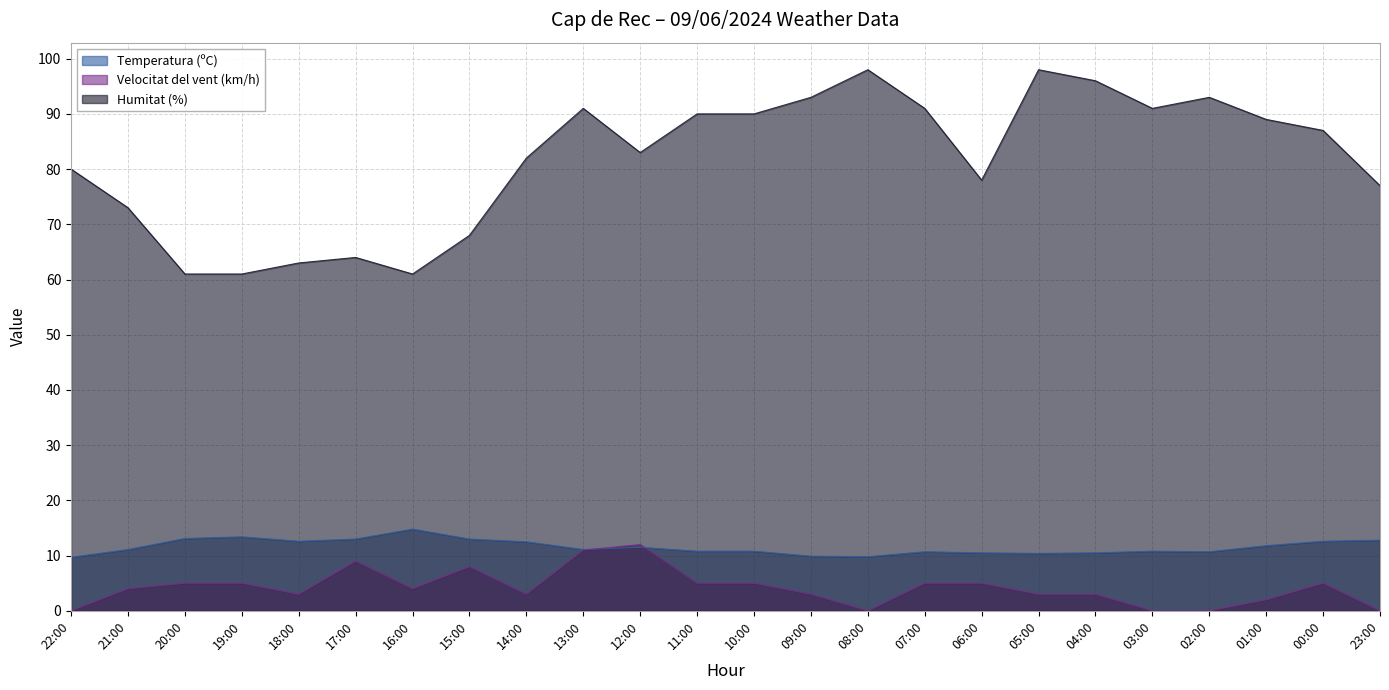

What is the sum of the Humitat (%) values at 15:00 and 05:00?

166.0